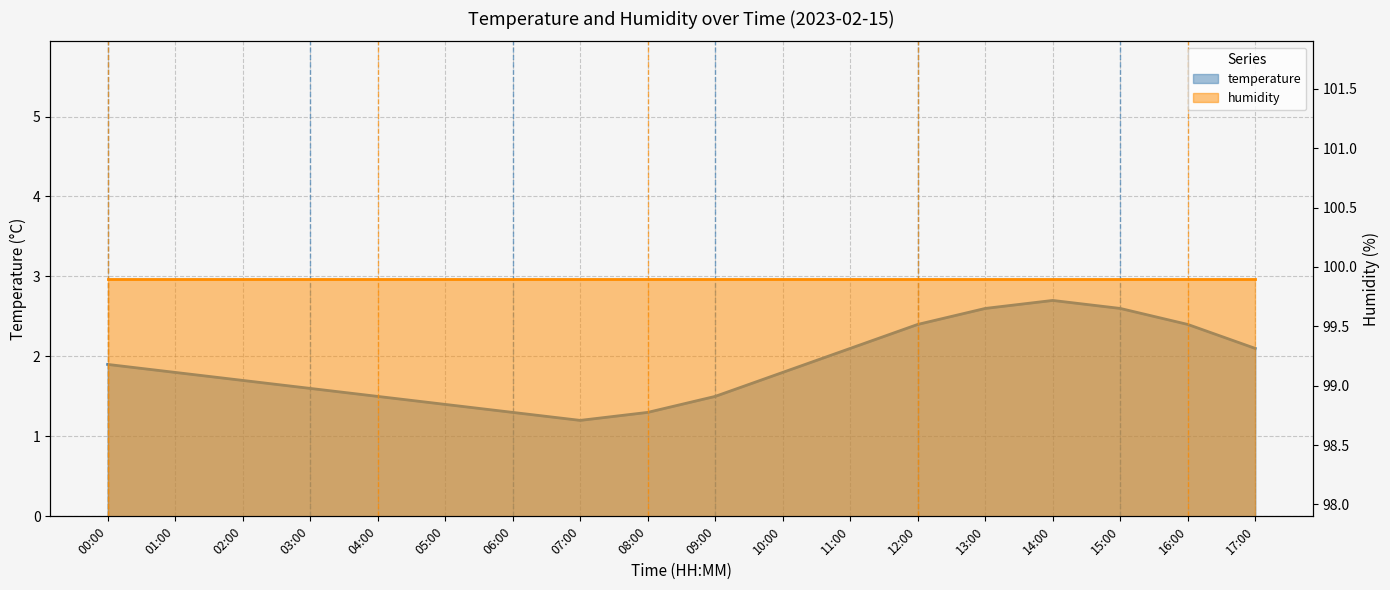

What is the value of the 2nd point from the left?

1.8